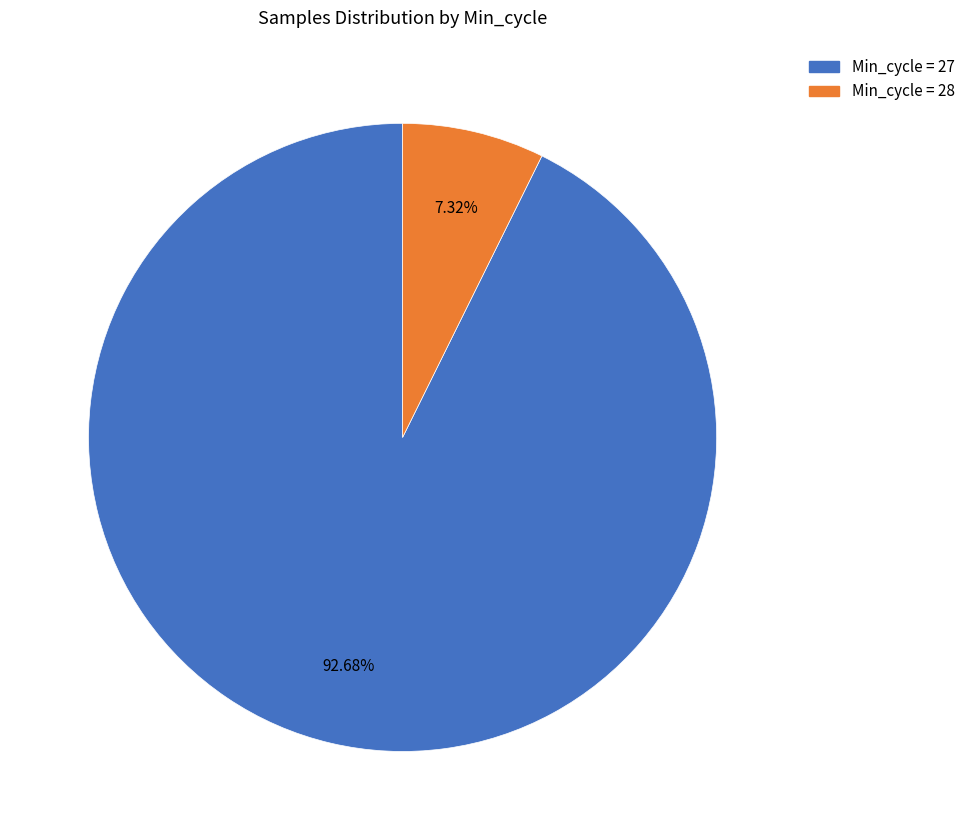

Is there any slice that represents more than half of the pie?

Yes